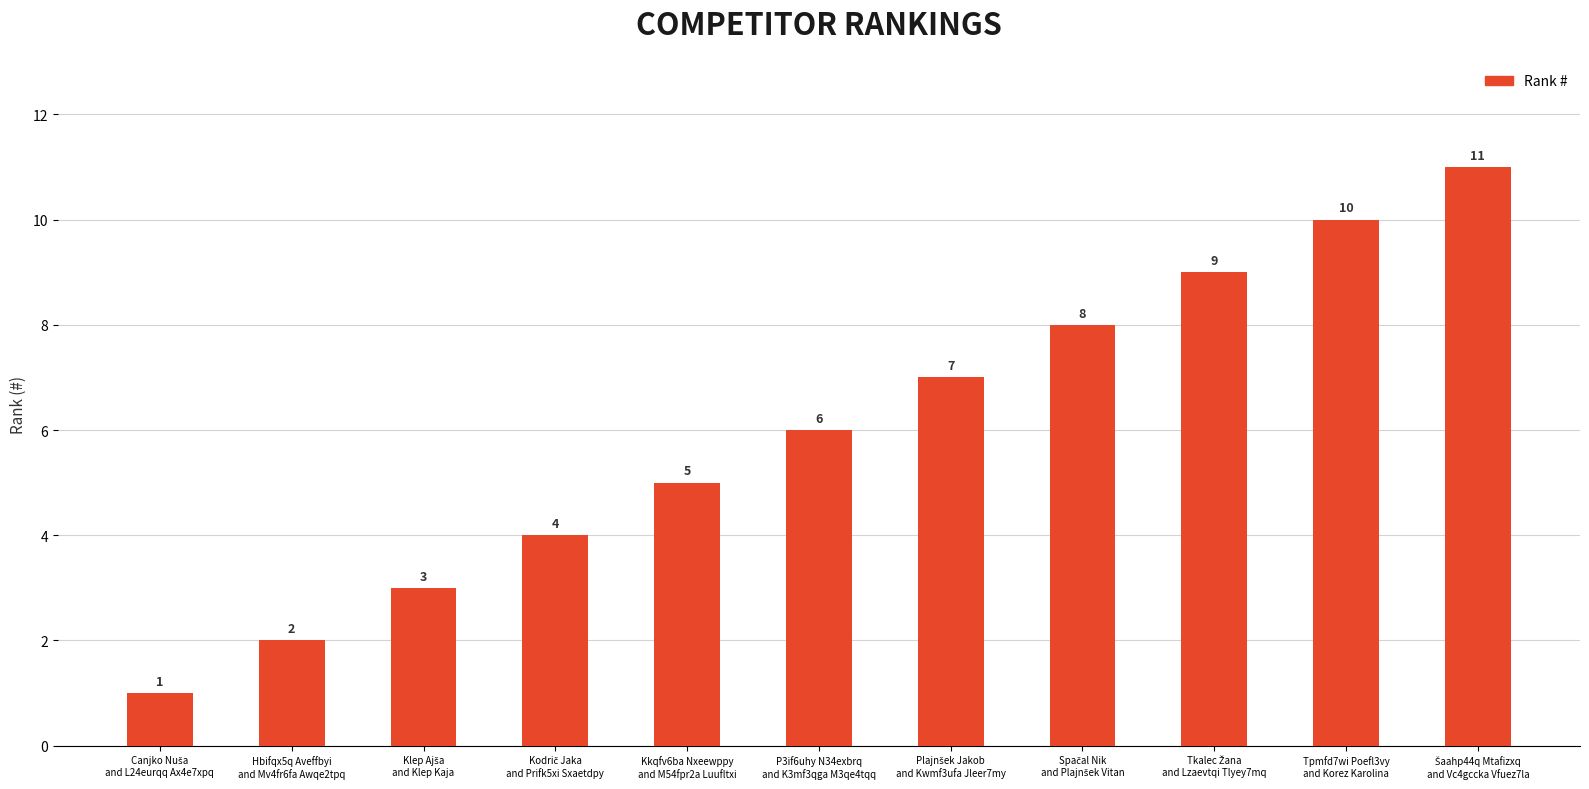

How many distinct data groups are displayed?

1